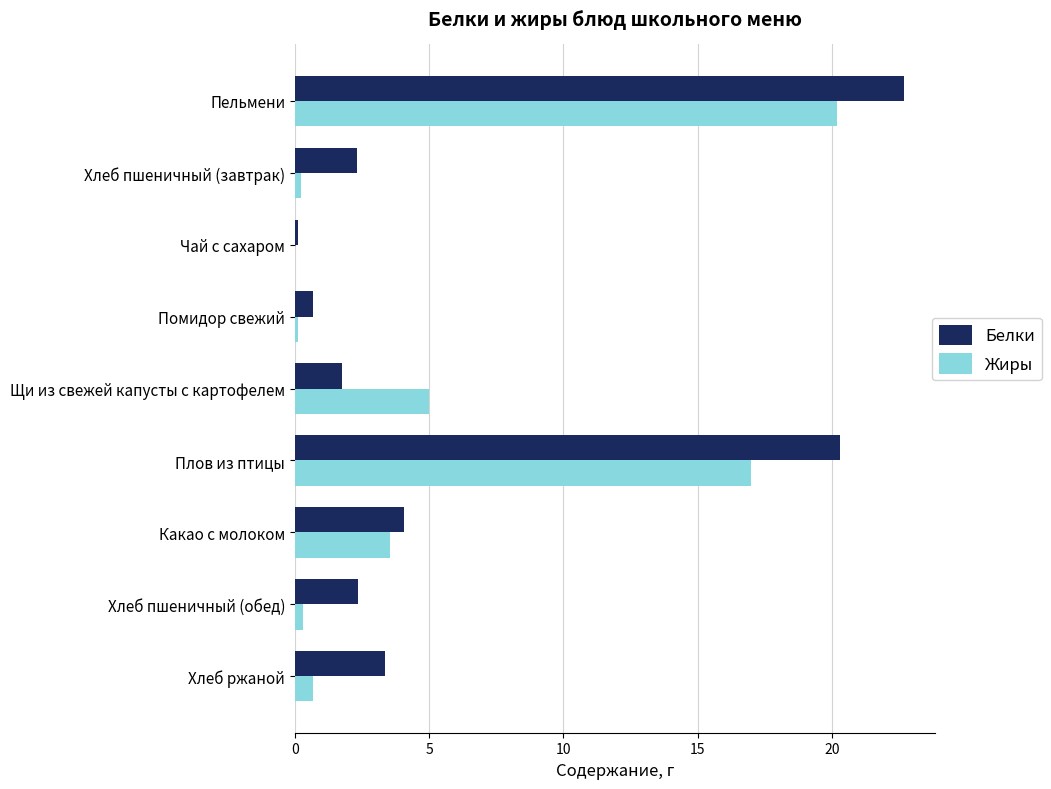

True or false: Белки has a value of 4.6 at Хлеб ржаной.

False